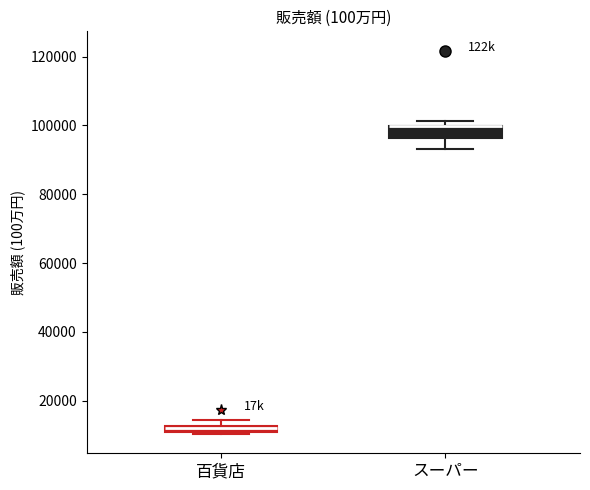

Which box is the tallest, from its lower edge to its upper edge?

スーパー